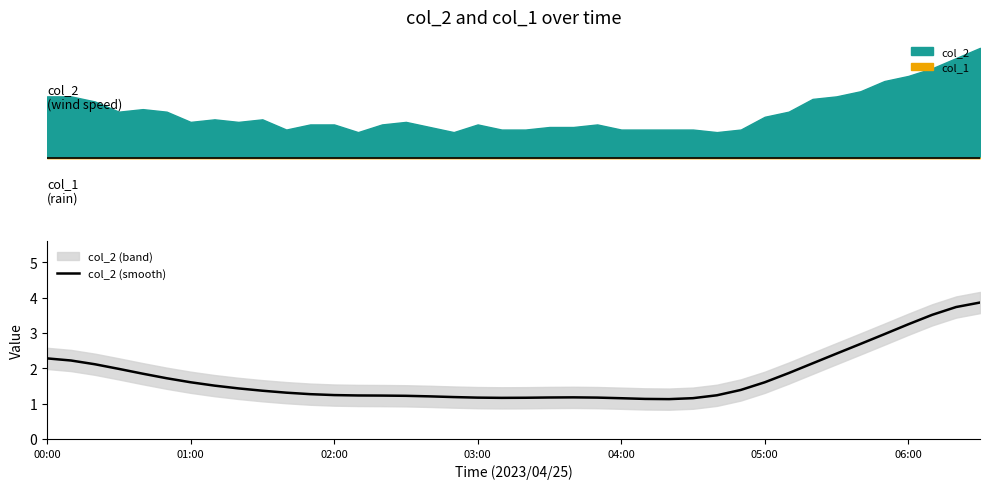

What is the maximum value for col_2 (smooth)?

3.9